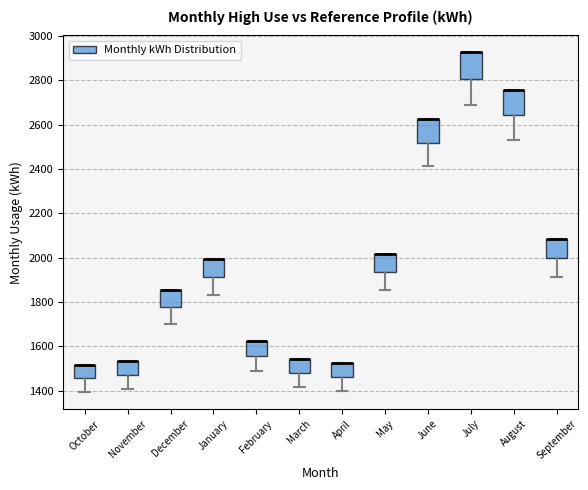

Where is the lower edge of the box for March on the y-axis? The values are not printed on the chart, so give them approximately, as read against the axis.

1480